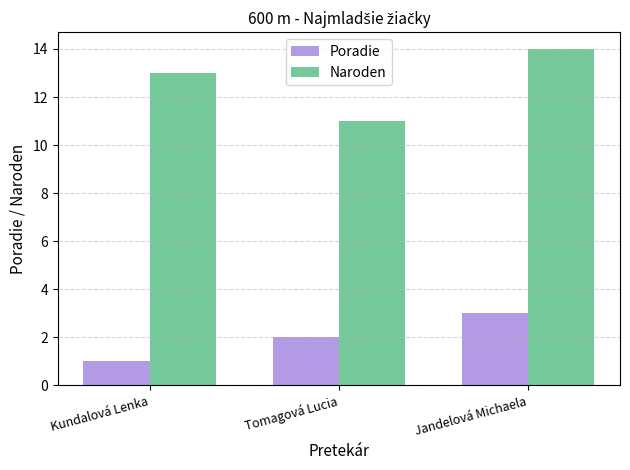

Reading right to left, transcribe all the data shown in this chart.

Poradie: 3	2	1
Naroden: 14	11	13